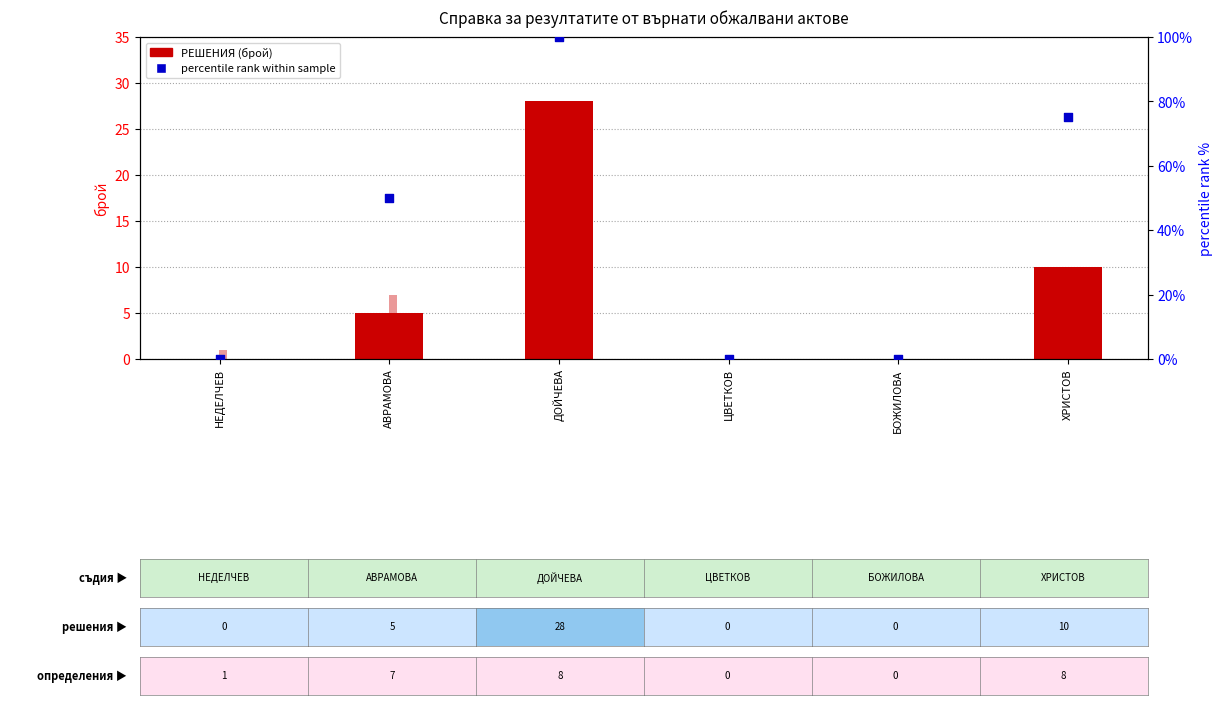

Which series has the largest Y range (max minus min)?

percentile rank within sample